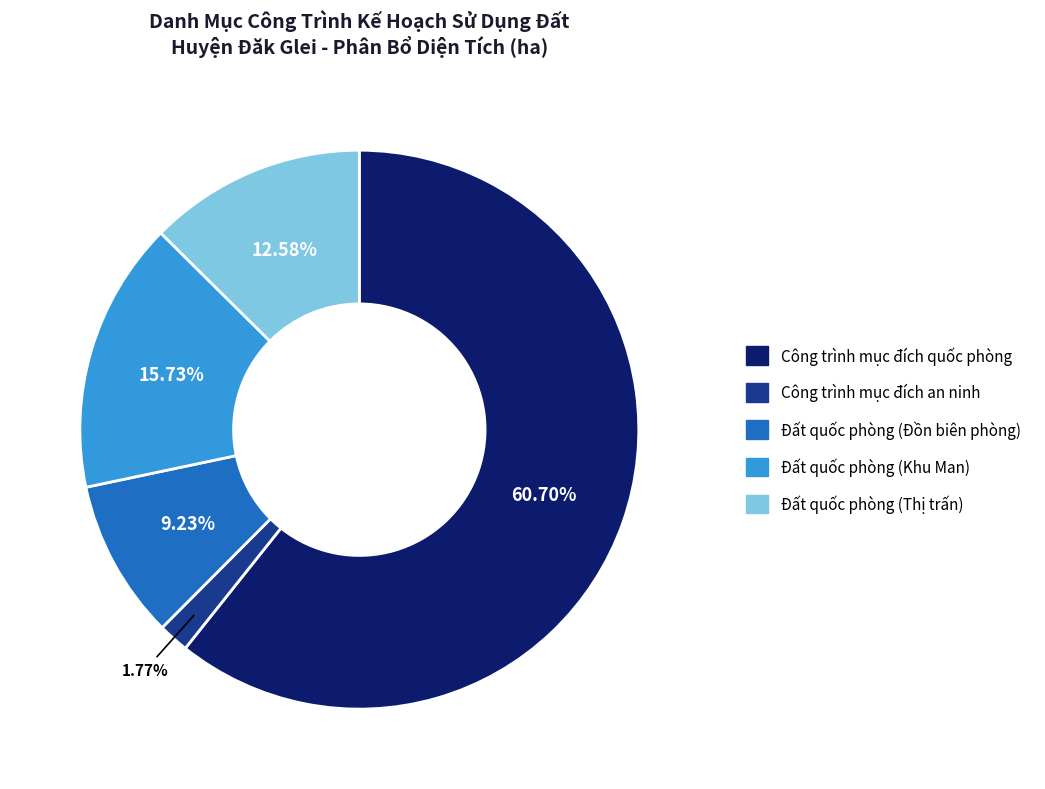

To the nearest percent, what is the difference between the Công trình mục đích an ninh and Đất quốc phòng (Khu Man) slice percentages?

14%